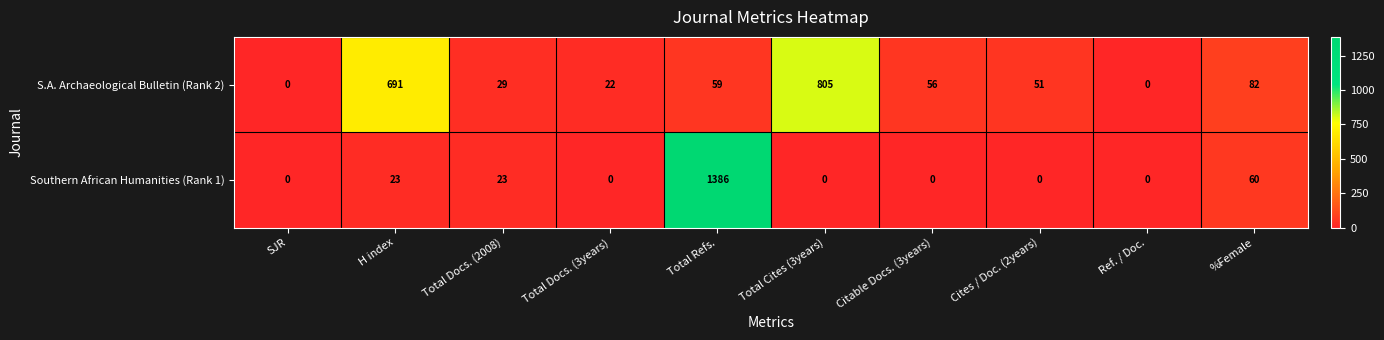

List the series in order of their overall mean, lowest first.

Southern African Humanities (Rank 1), S.A. Archaeological Bulletin (Rank 2)